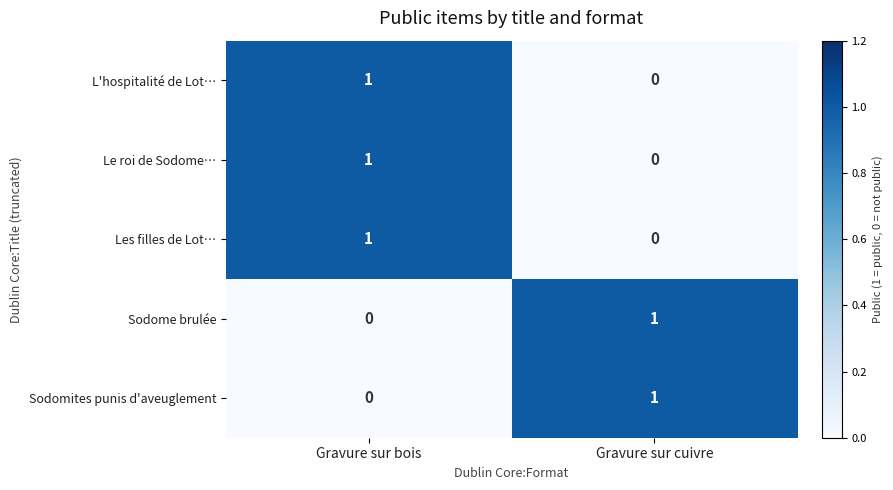

At how many categories does at least one series exceed 0?

2